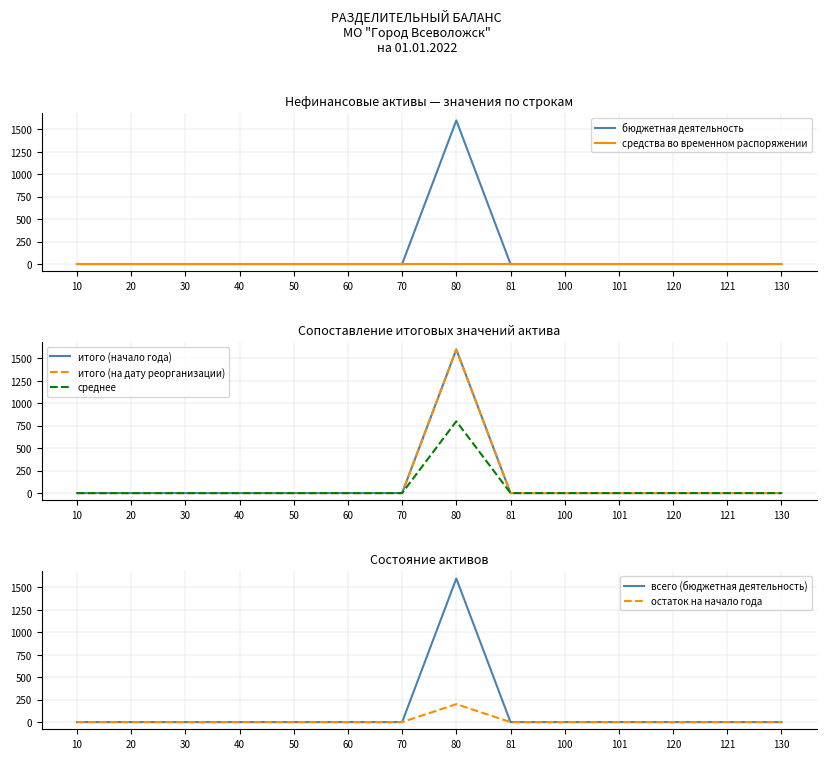

True or false: бюджетная деятельность (итого) has a value of 862 at 120.

False